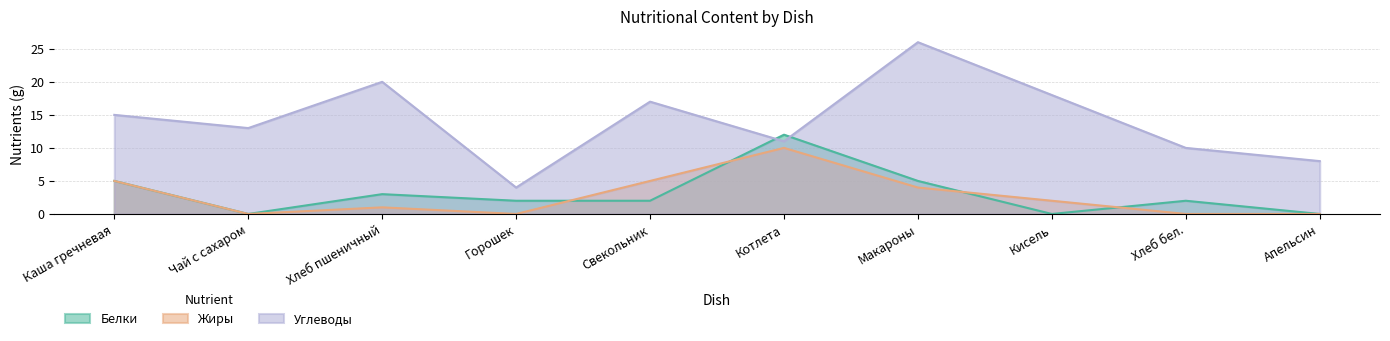

True or false: Углеводы has more than 0 points higher than both neighbors.

True